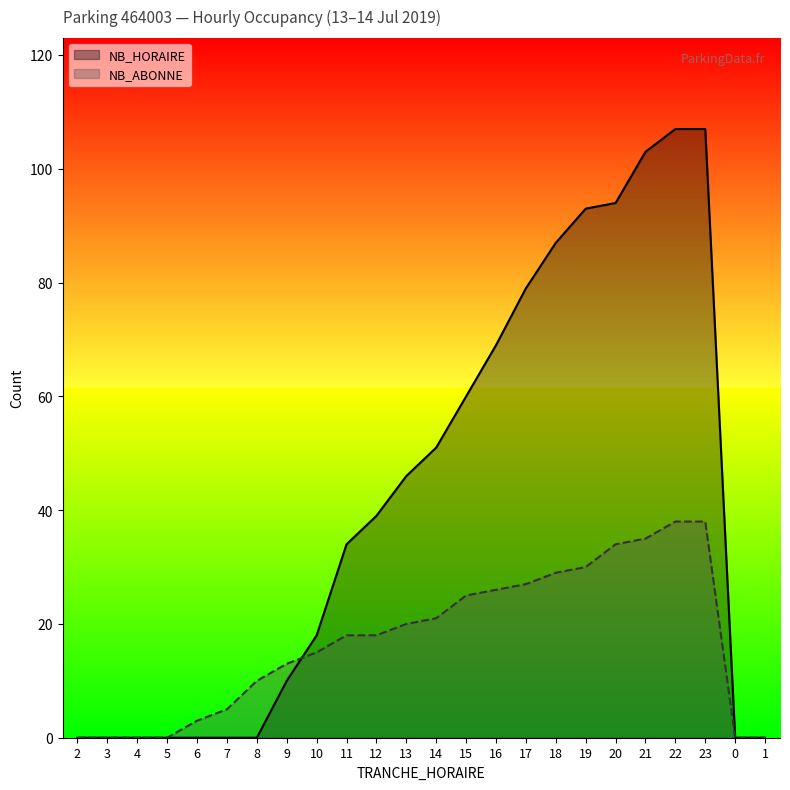

Rank the series by their maximum value, from lowest to highest.

NB_ABONNE, NB_HORAIRE